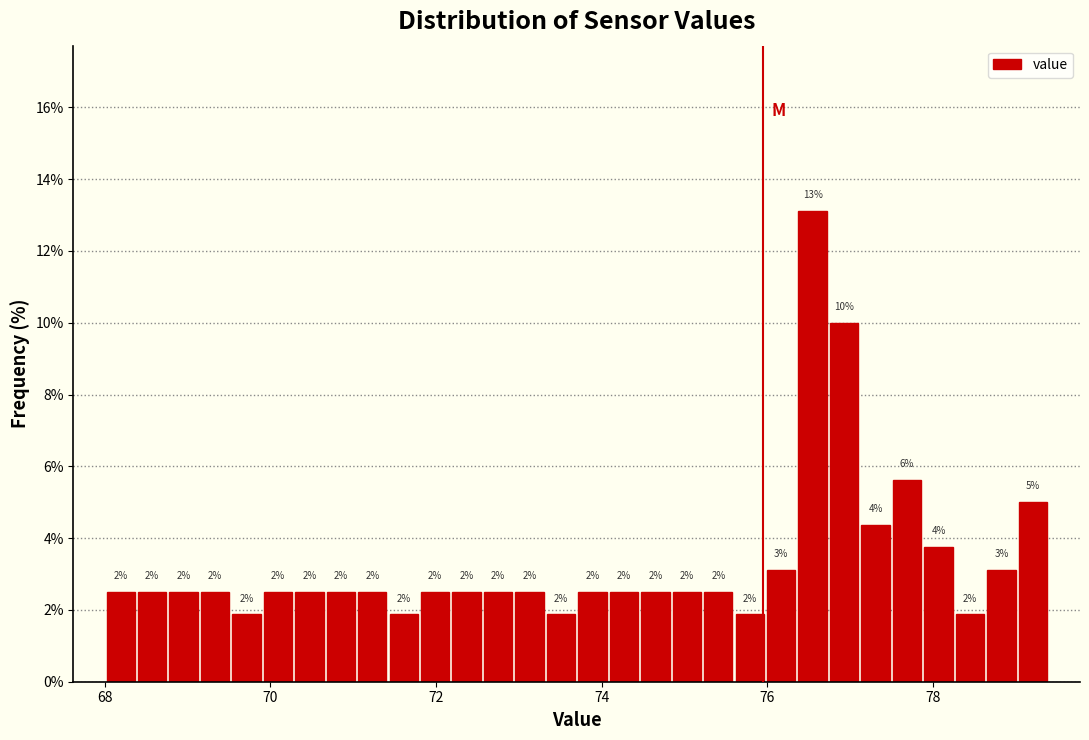

Around what value on the x-axis is the tallest bar? Give the approximate position of its centre, as read against the axis.

76.6